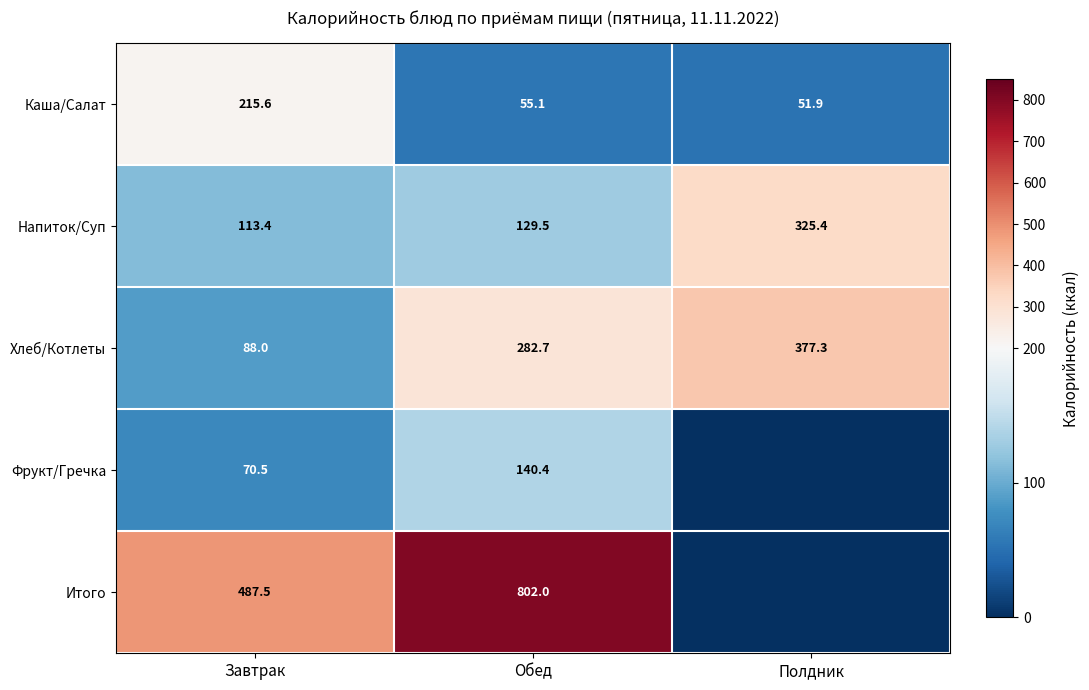

What is the total value across all series at Обед?

1409.7